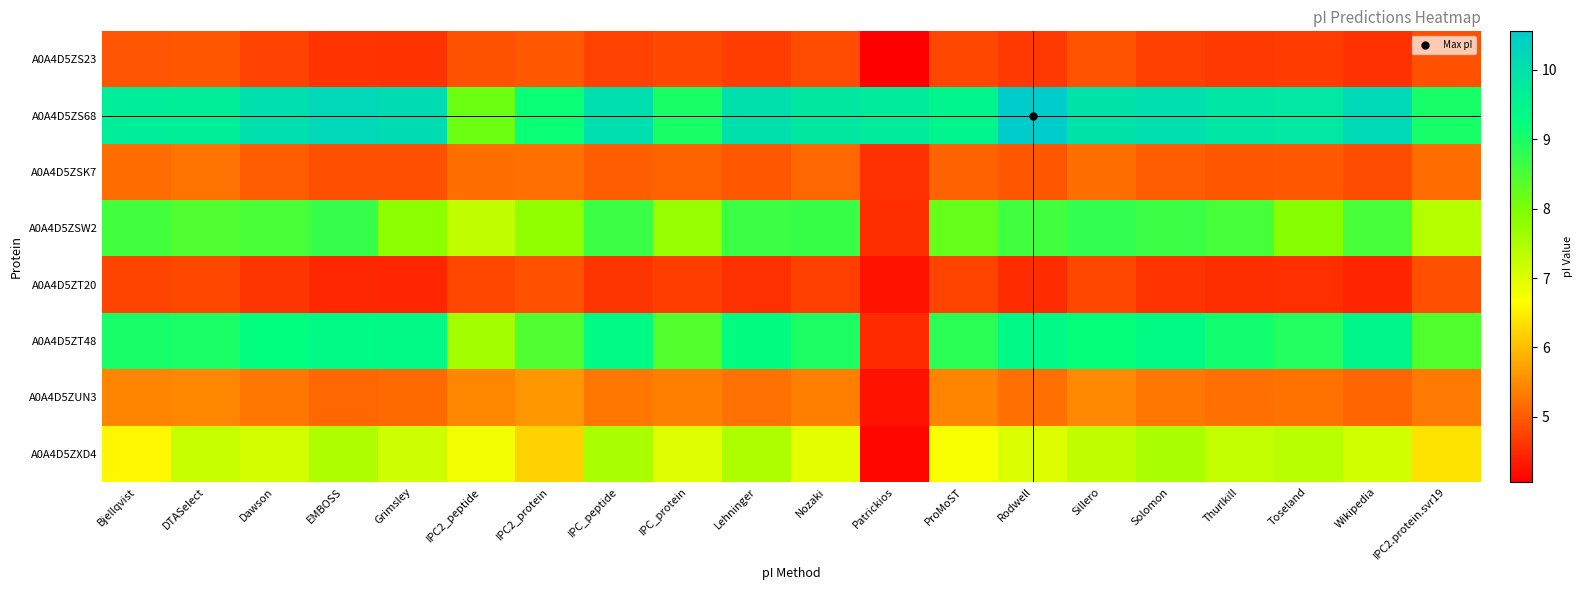

Which series has the largest total across all categories?

A0A4D5ZS68